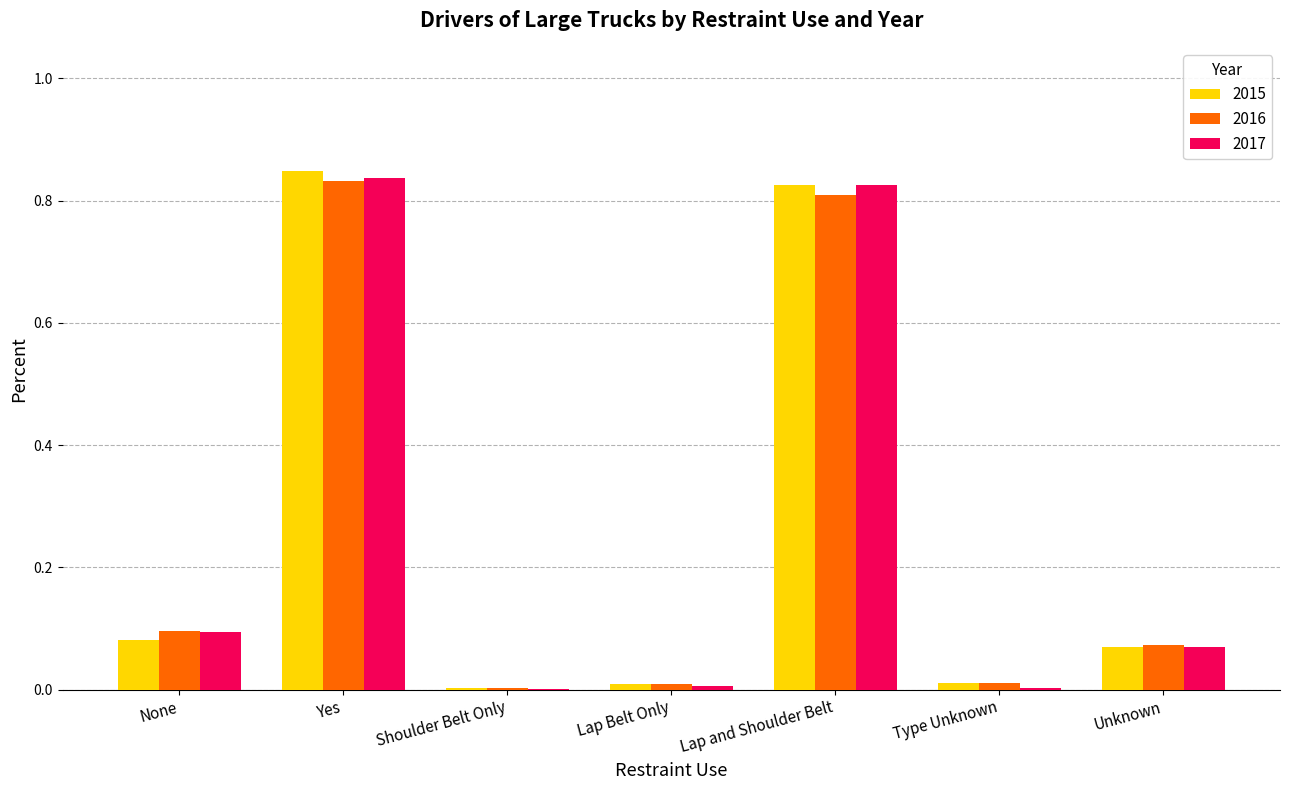

Count the number of data series in this chart.

3